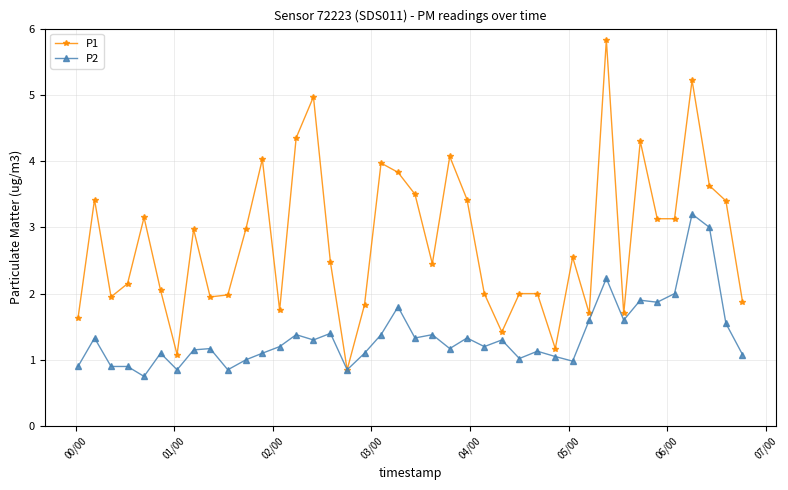

What is the value of the P1 point at the 33rd from the left?

1.7